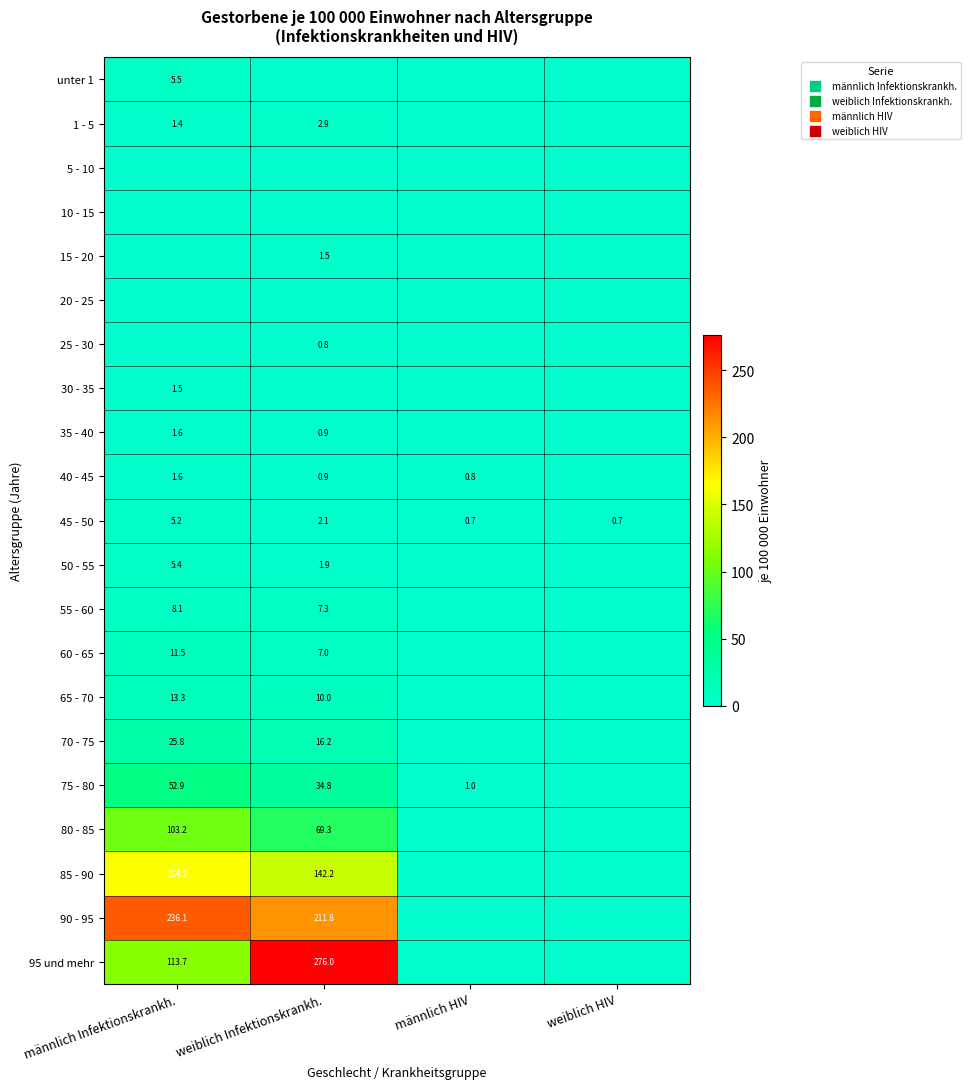

Is the value of 40 - 45 at weiblich Infektionskrankh. greater than the value of 90 - 95 at weiblich Infektionskrankh.?

No